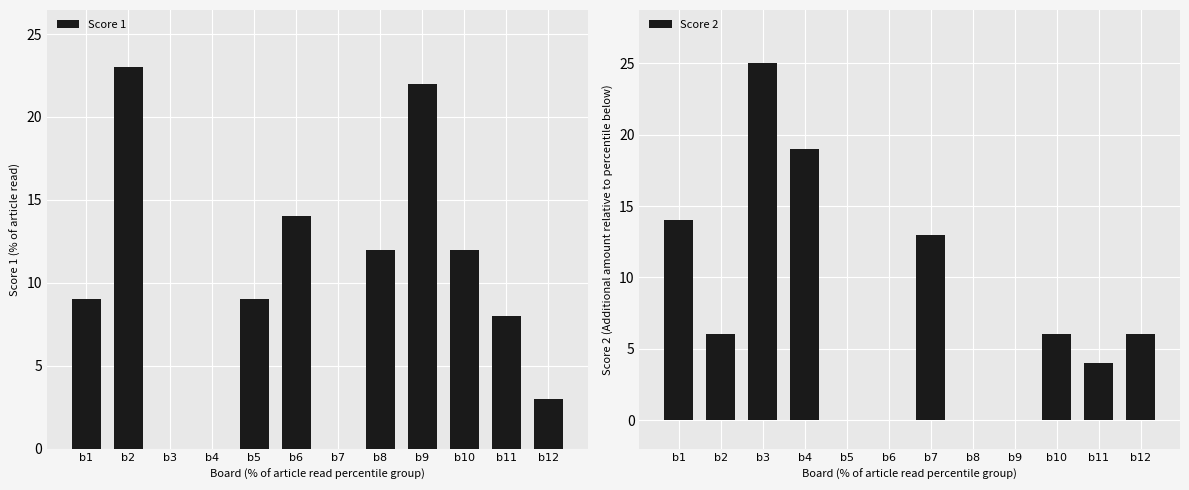

Reading left to right, list all the values displayed in this chart.

Score 1: b1=9	b2=23	b3=0	b4=0	b5=9	b6=14	b7=0	b8=12	b9=22	b10=12	b11=8	b12=3
Score 2: b1=14	b2=6	b3=25	b4=19	b5=0	b6=0	b7=13	b8=0	b9=0	b10=6	b11=4	b12=6